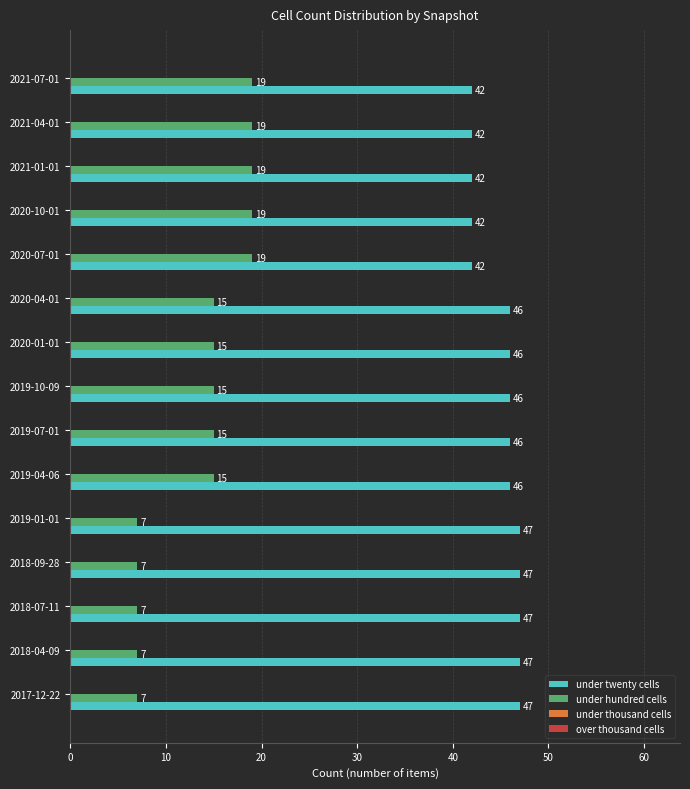

What is the total value across all series at 2018-04-09?

54